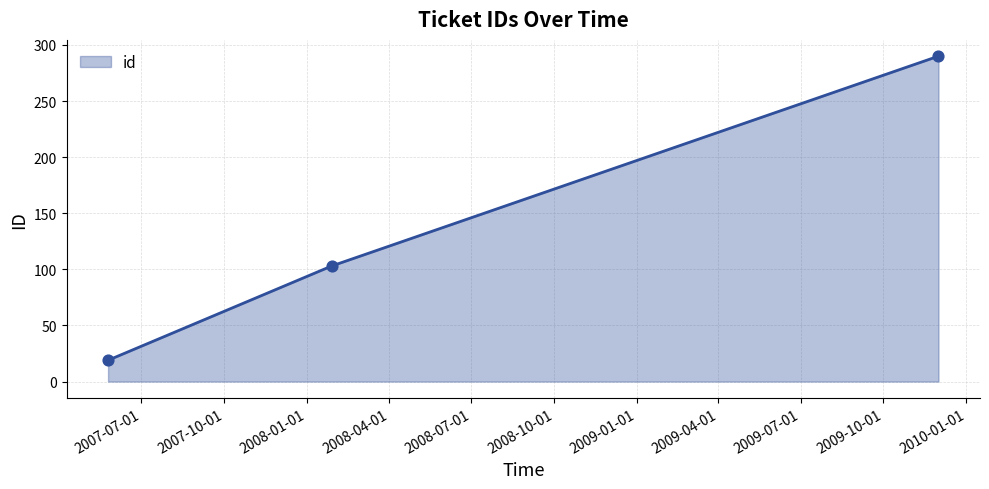

What is the minimum value shown in the chart?

19